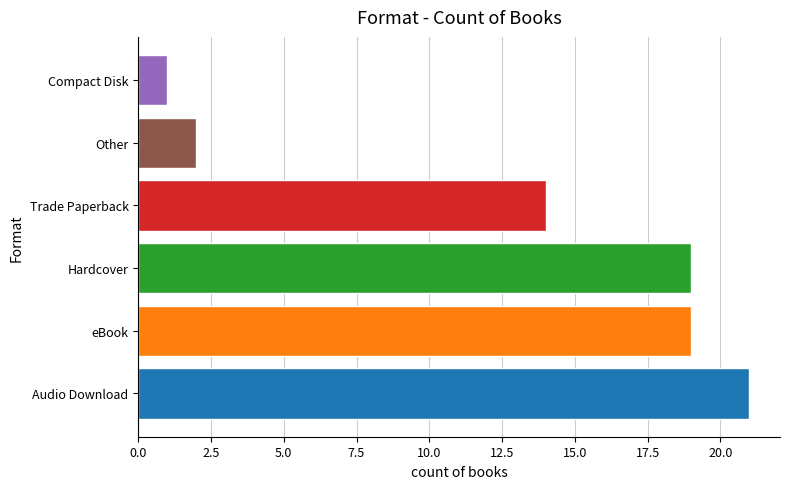

Reading bottom to top, extract all data points from this chart.

Audio Download=21	eBook=19	Hardcover=19	Trade Paperback=14	Other=2	Compact Disk=1